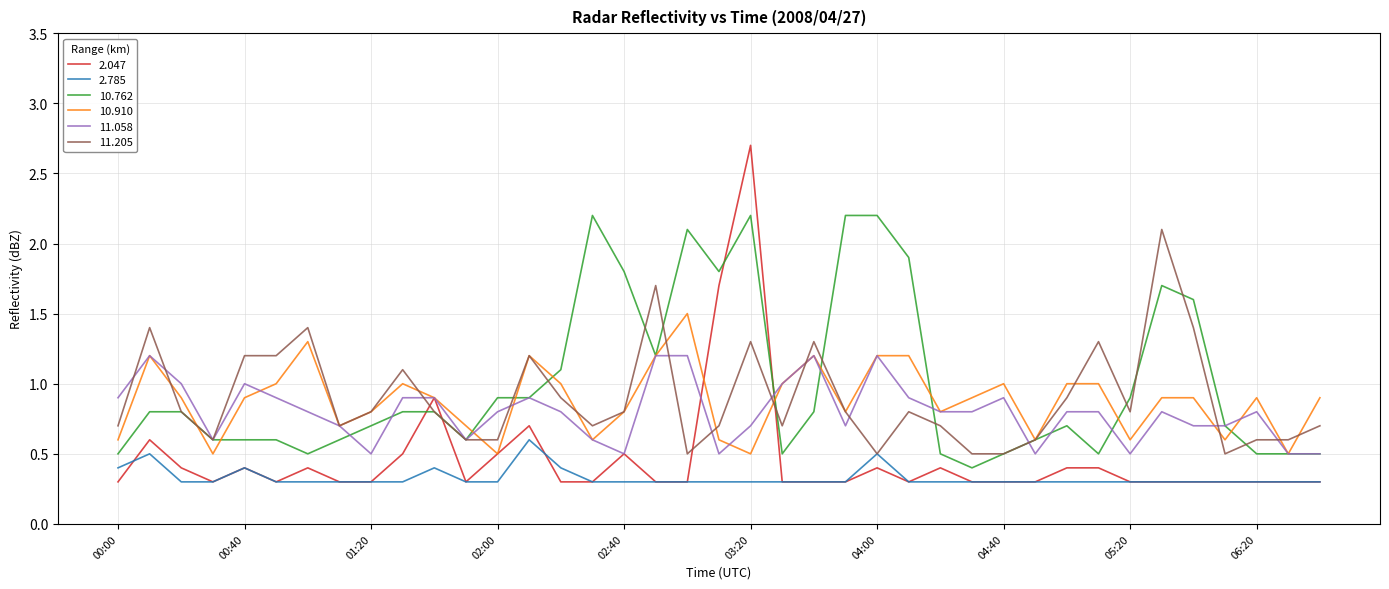

How many lines are shown in the chart?

6